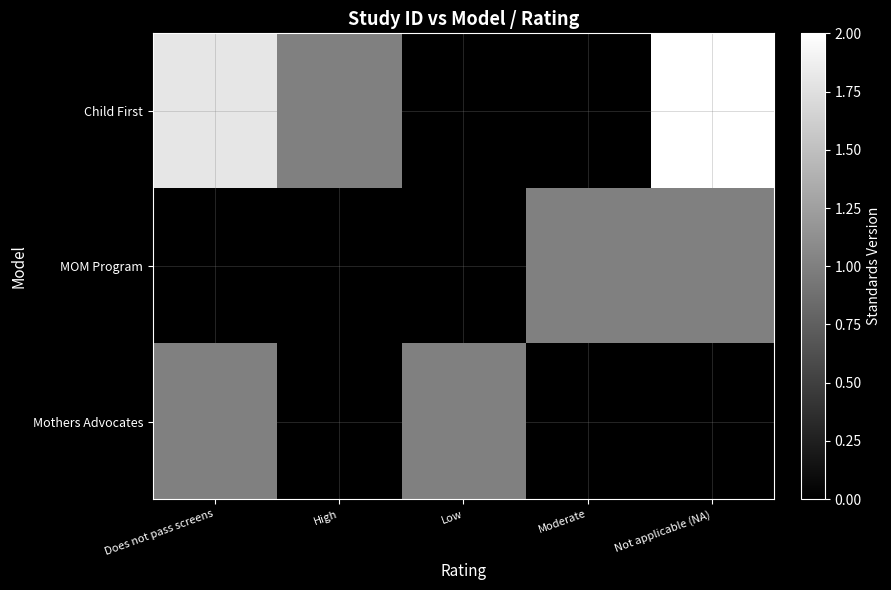

Count the number of data series in this chart.

3